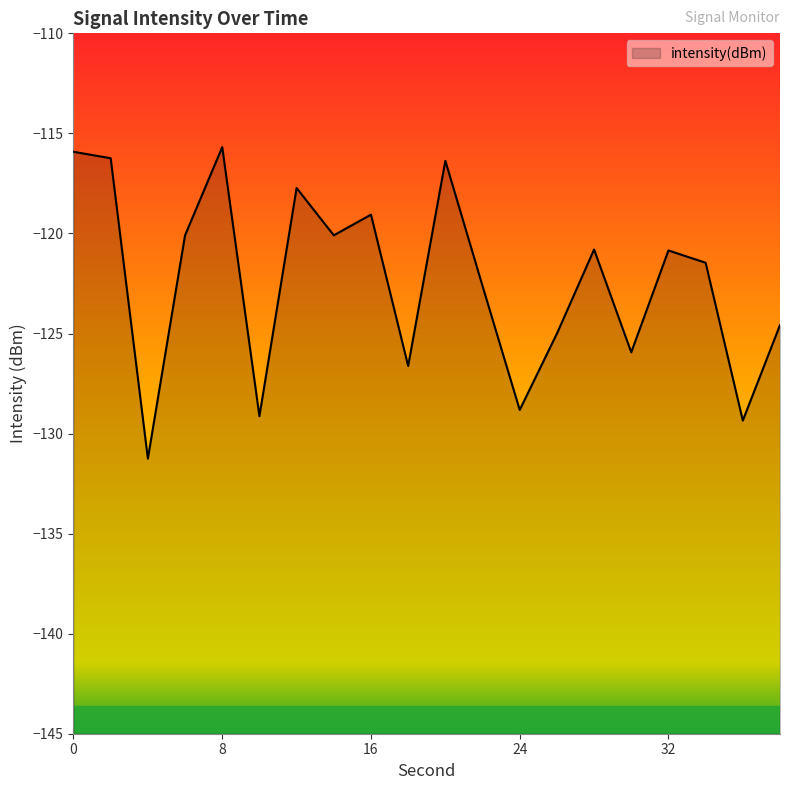

Is it true that the value at 30 is -125.9?

True